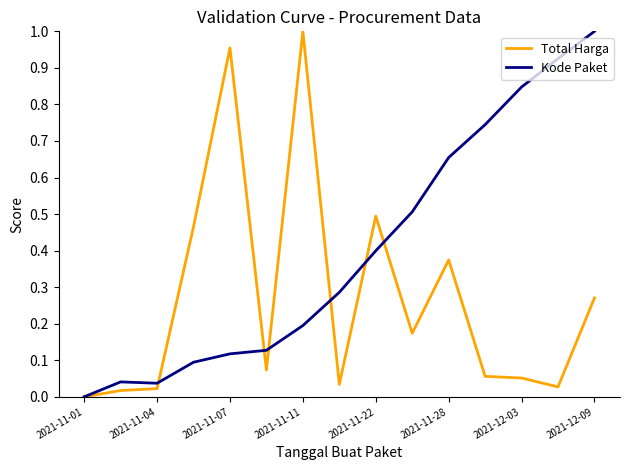

What are all the series names shown in the legend?

Total Harga, Kode Paket